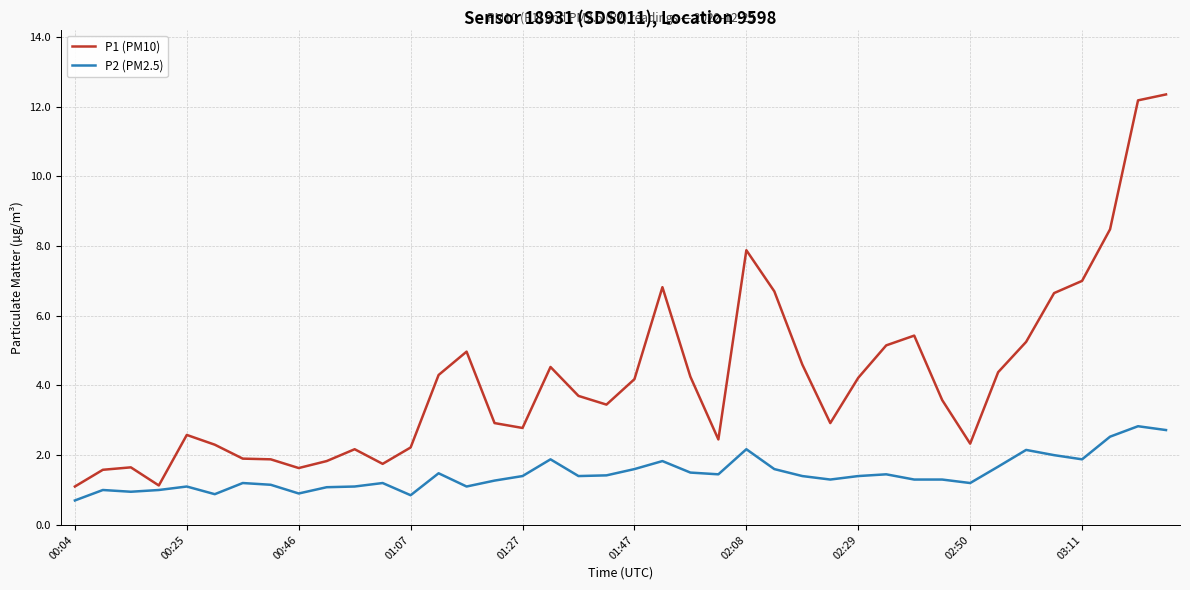

Which series has the widest spread of values?

P1 (PM10)